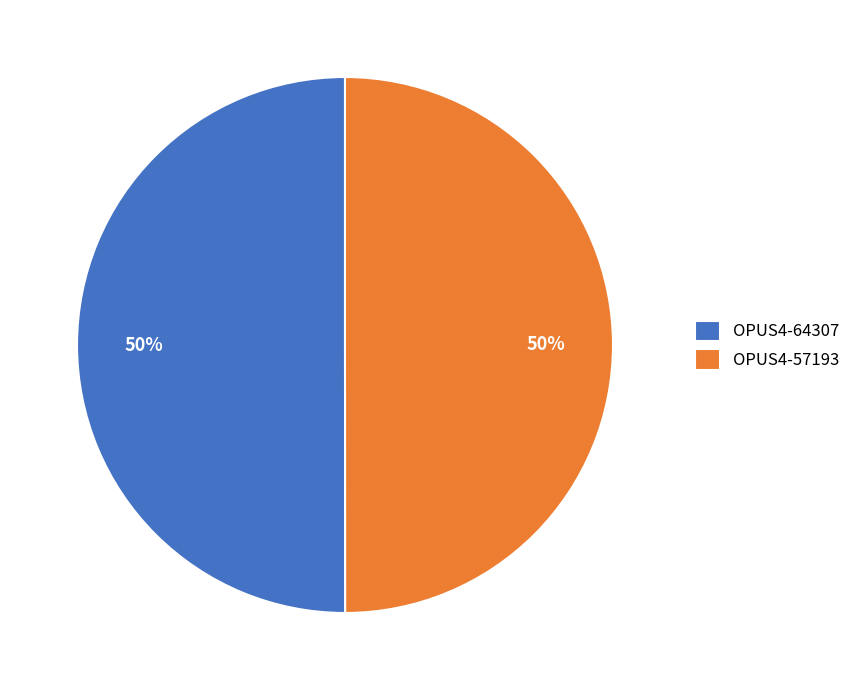

How many segments does this pie chart have?

2